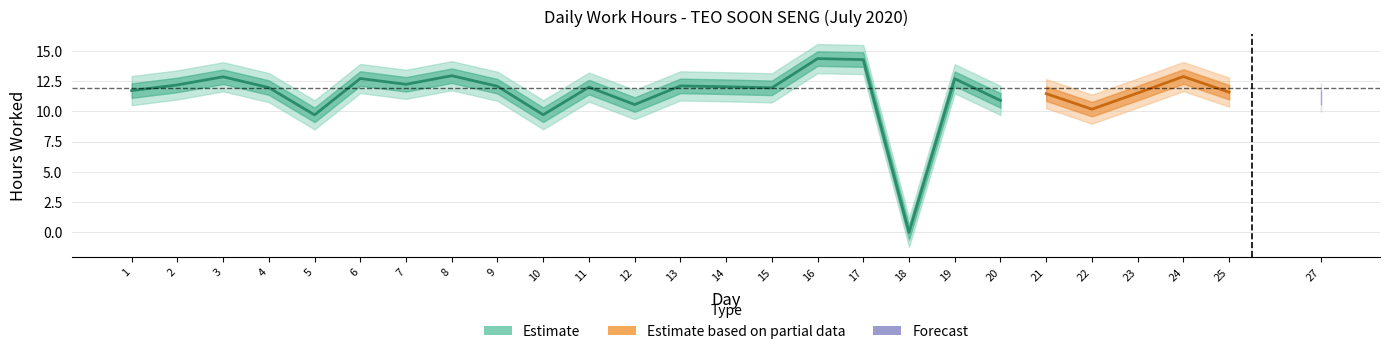

Which has a higher value, 5 or 15?

15